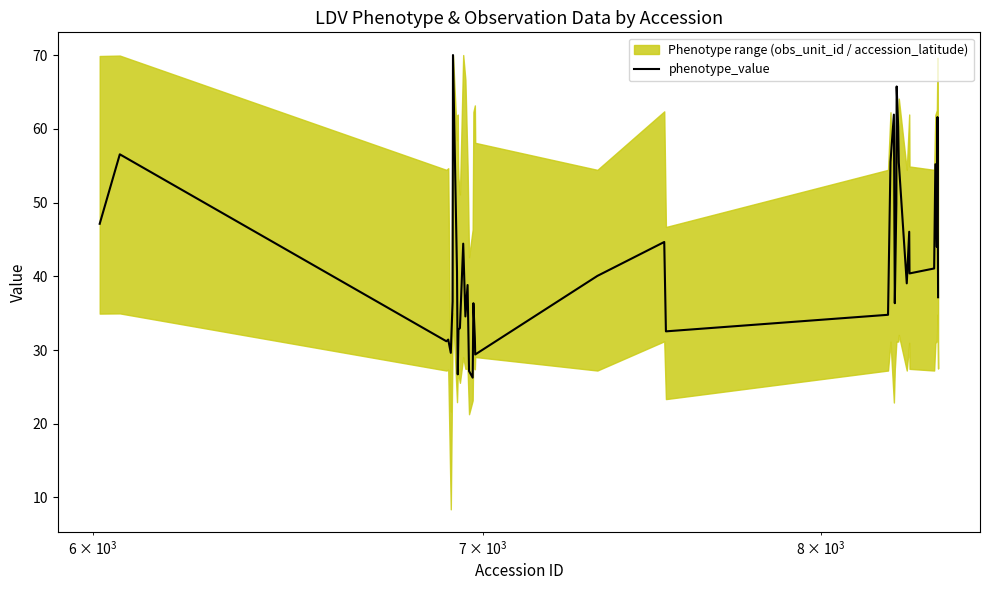

The value at 8 is 6.3. True or false?

False